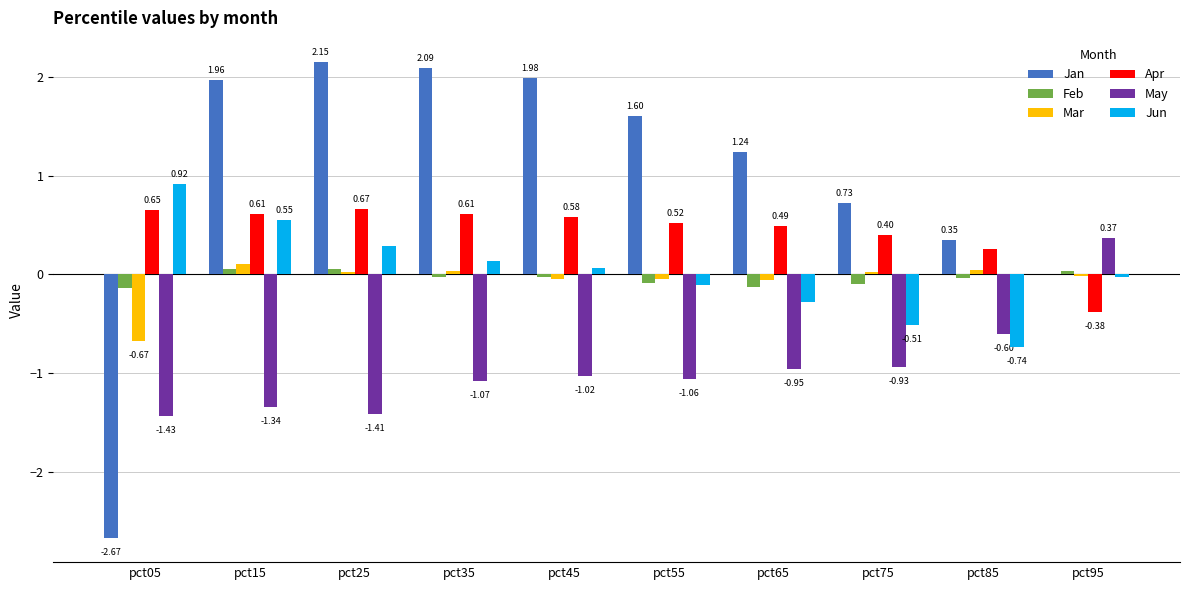

At which label does May first exceed -1?

pct65